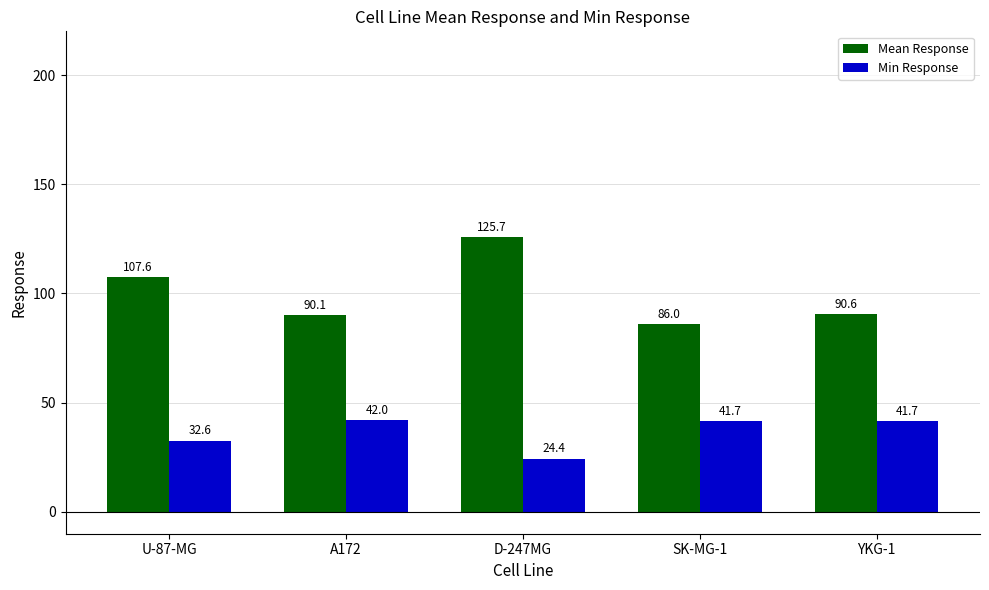

How many groups of bars are there?

5